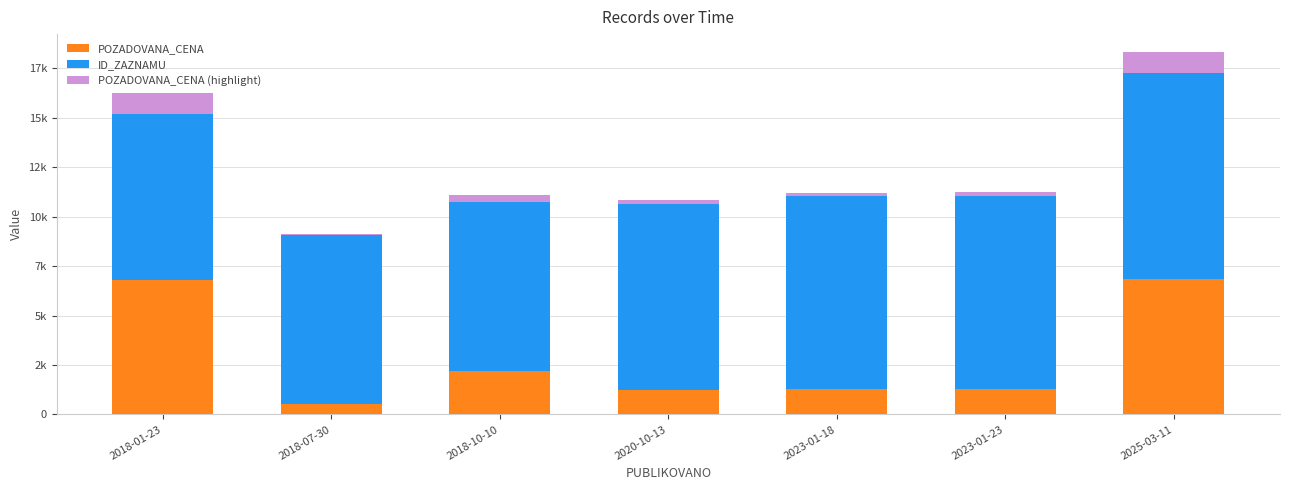

What is the difference between the maximum and second lowest values in the ID_ZAZNAMU series?

1926.1